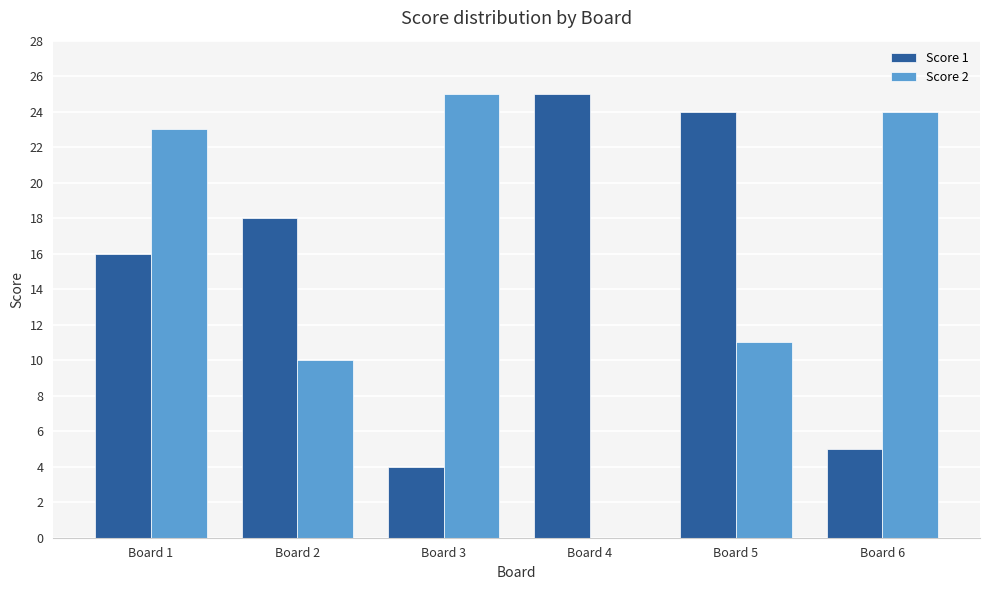

Which series changed the most between Board 1 and Board 2?

Score 2